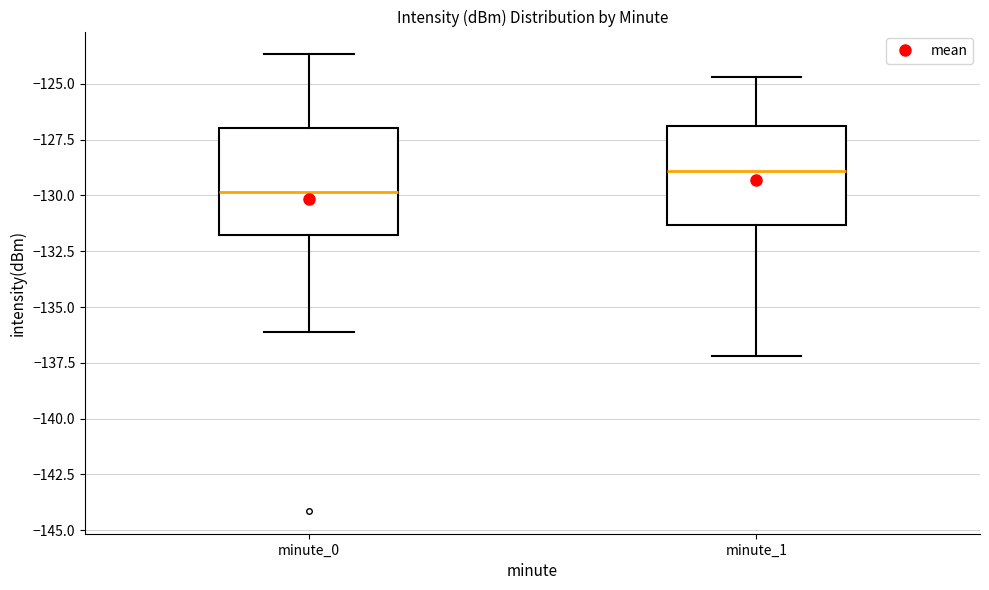

Which box has the highest median line?

minute_1